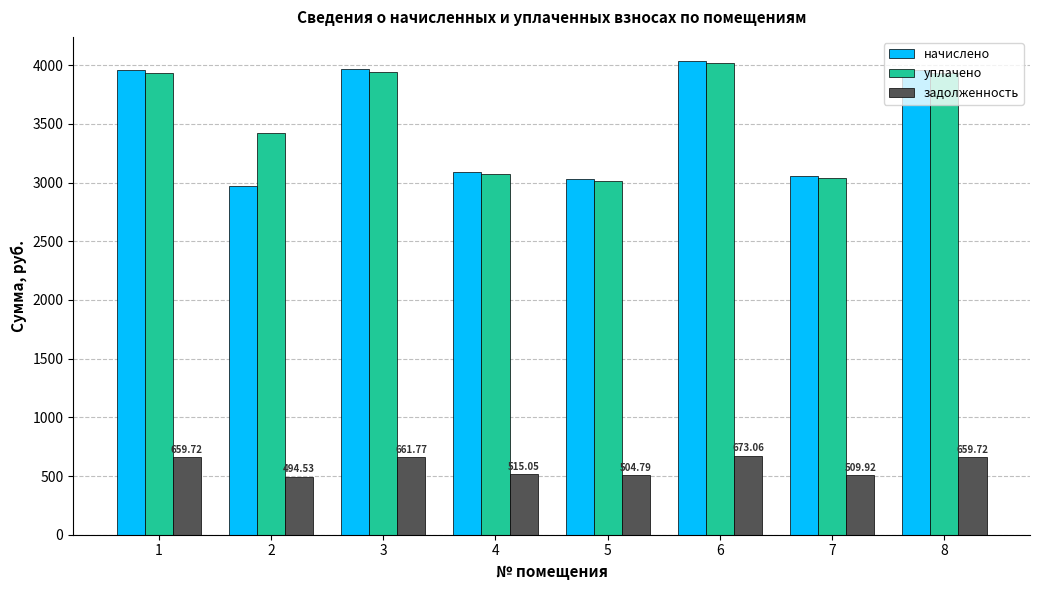

Which series has the largest range (max minus min)?

начислено